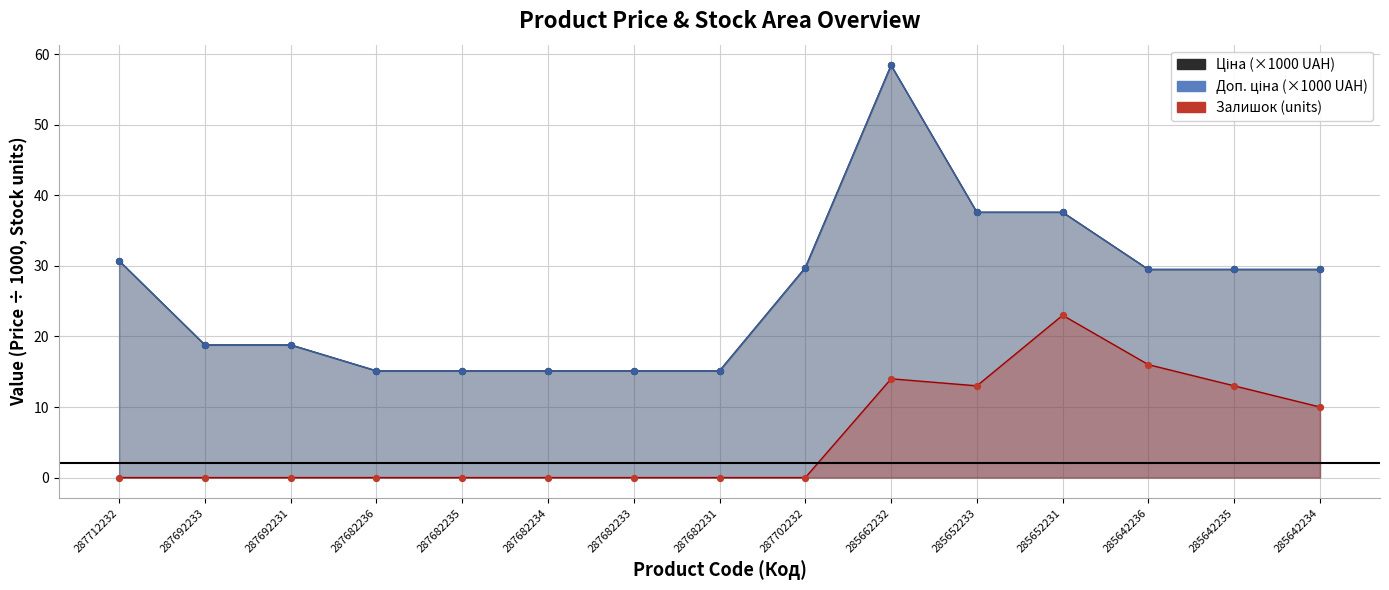

What are all the series names shown in the legend?

Ціна, Доп. ціна, Залишок